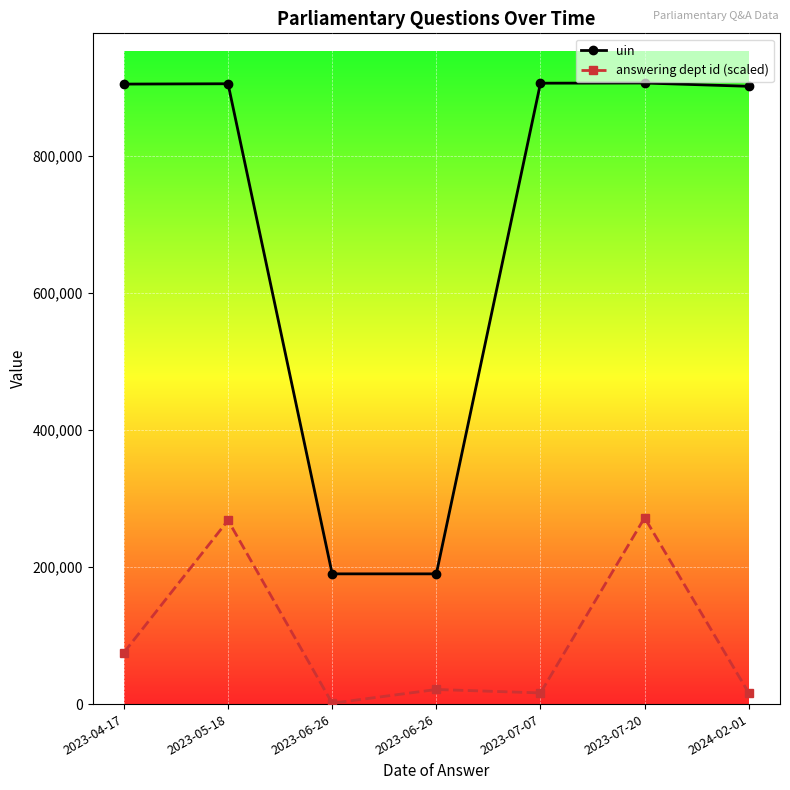

How many data points in answering dept id (scaled) are above 21294?

4